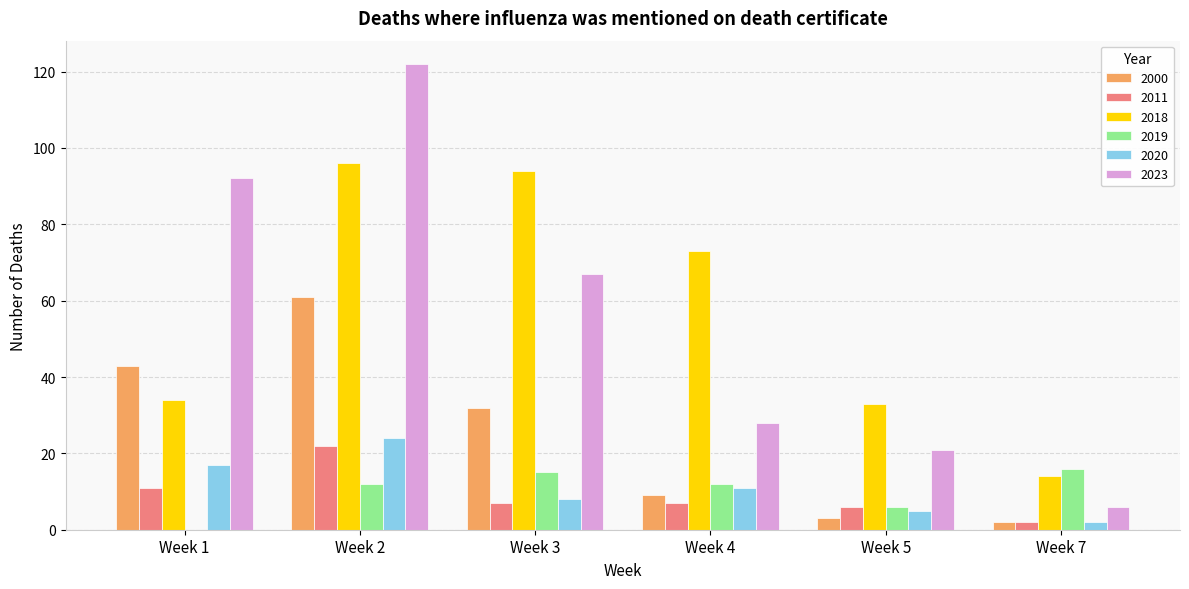

The 2019 series shows 12 at Week 2. True or false?

True